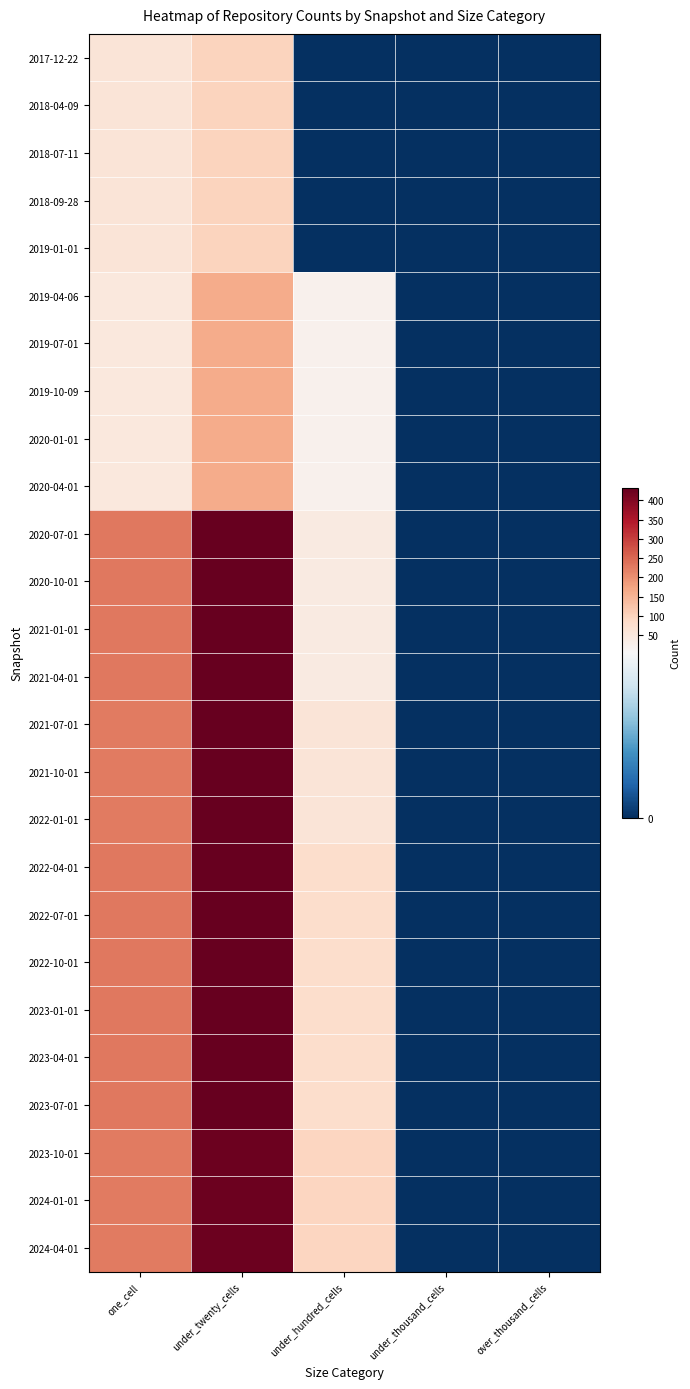

At how many categories does at least one series exceed 183?

2